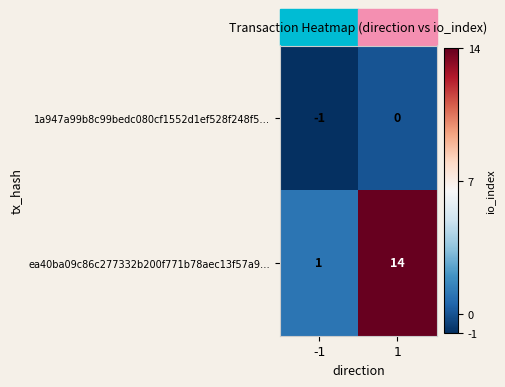

What is the average value of the ea40ba09c86c277332b200f771b78aec13f57a9… series?

8